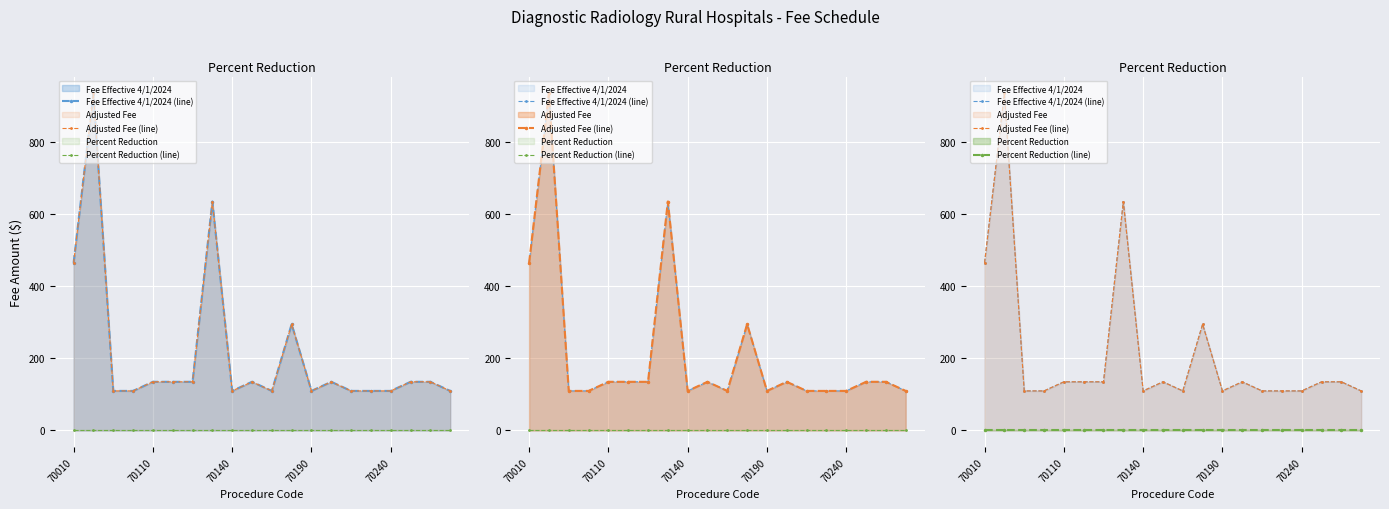

What value does the Fee Effective 4/1/2024 (line) series have at 18?

134.7